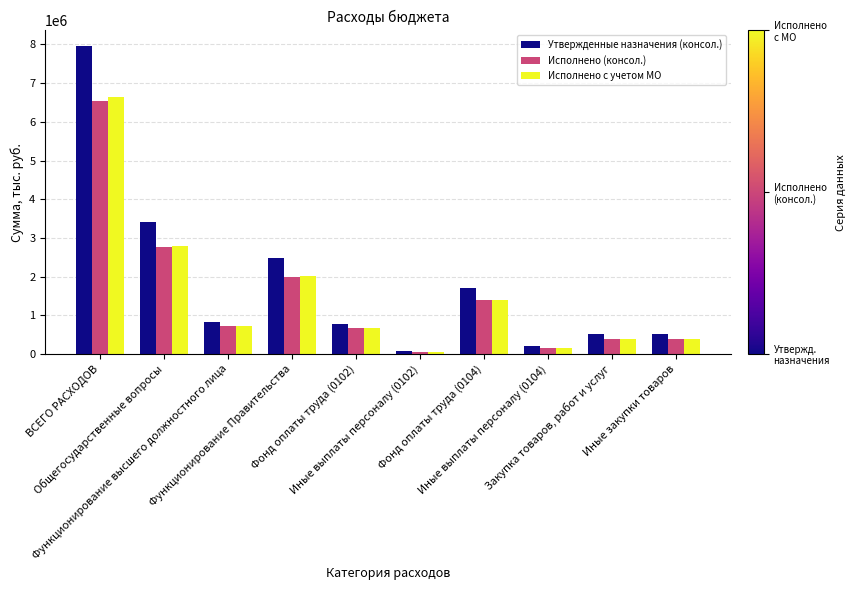

How many data points does each series have?

10